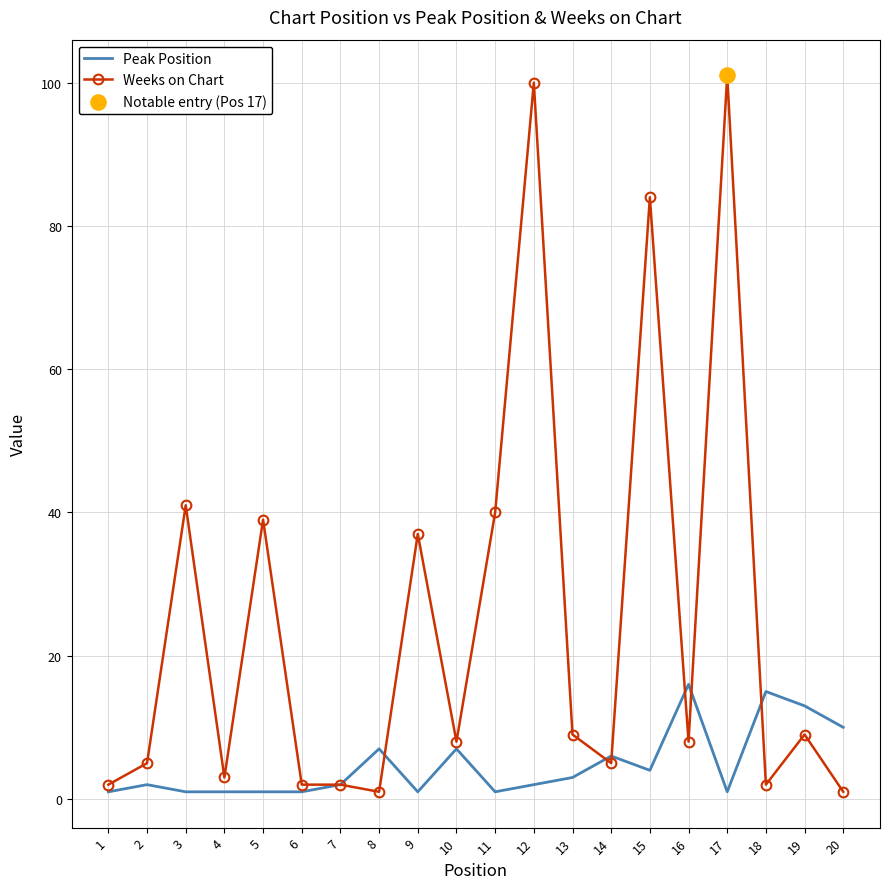

Is the value of Peak Position at 19 greater than the value of Weeks on Chart at 3?

No